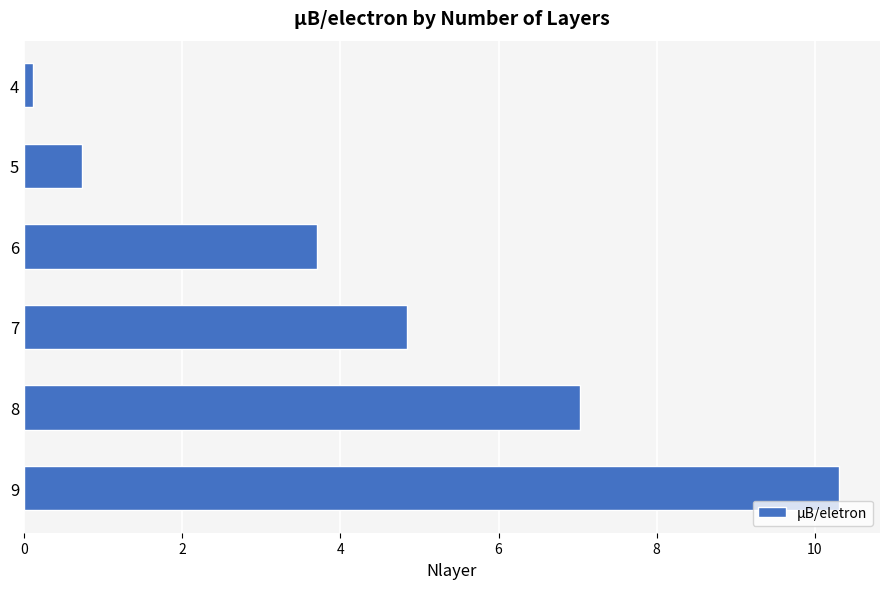

What is the difference between the second highest and second lowest values?

6.3